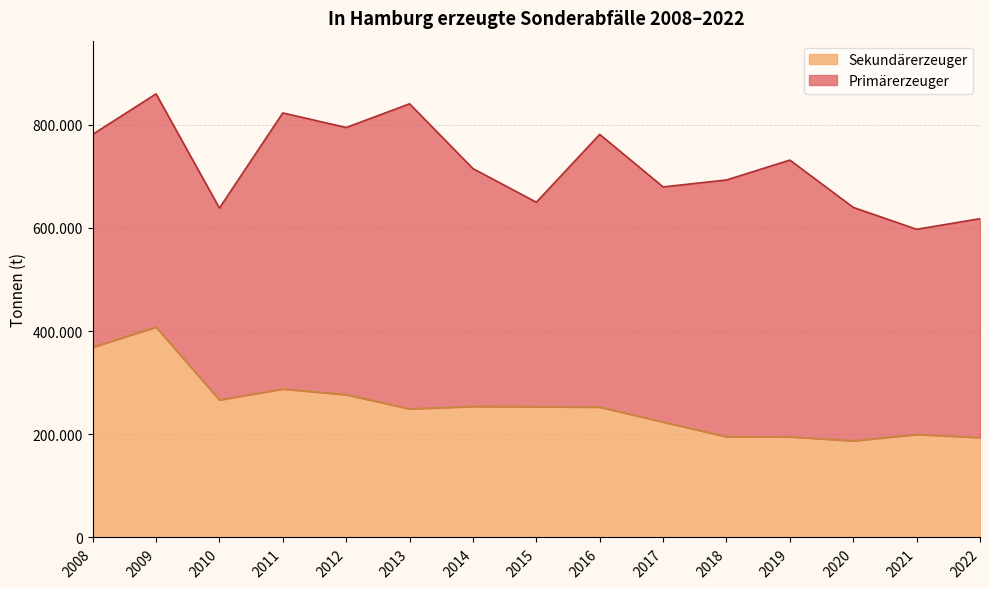

Where is the data nearest to the value 297554?

2011